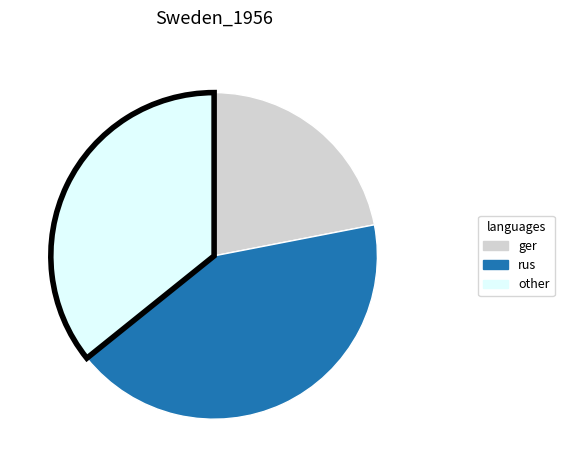

Is there a majority slice in this chart?

No